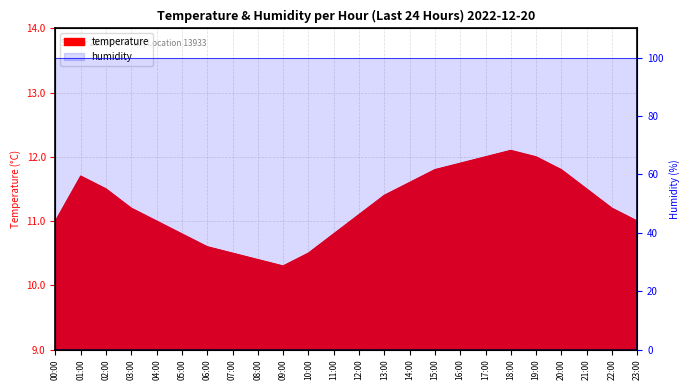

What is the value of the 4th point from the left?

11.2